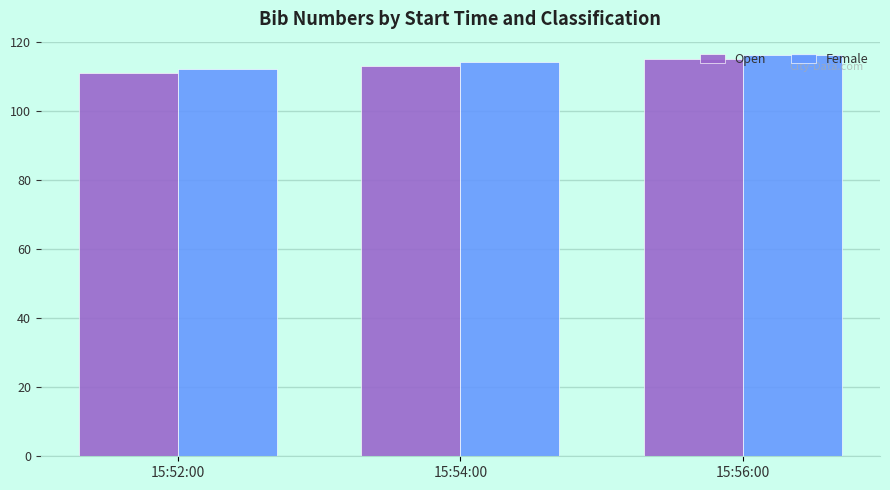

What is the difference between the maximum and second lowest values in the Female series?

2